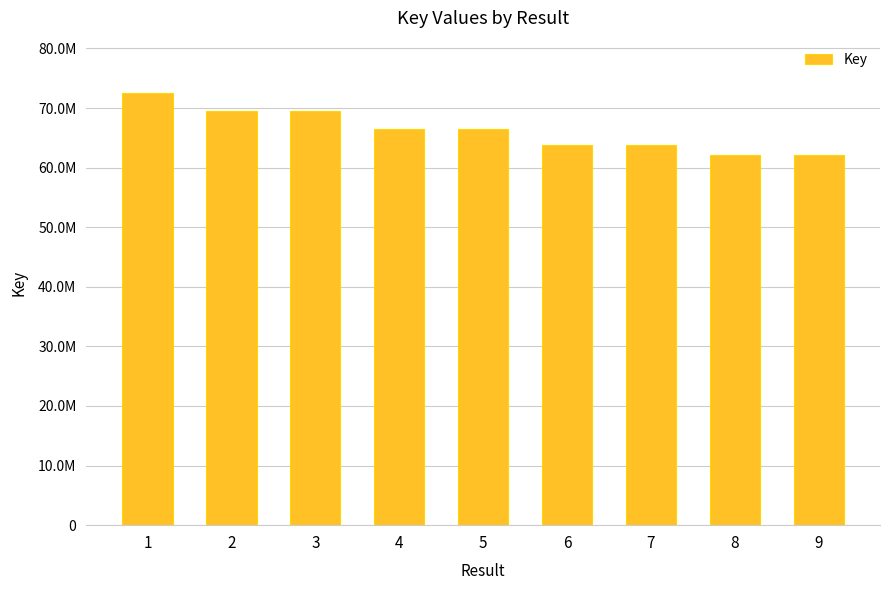

List the labels in order of value, largest first.

1, 2, 3, 4, 5, 6, 7, 8, 9